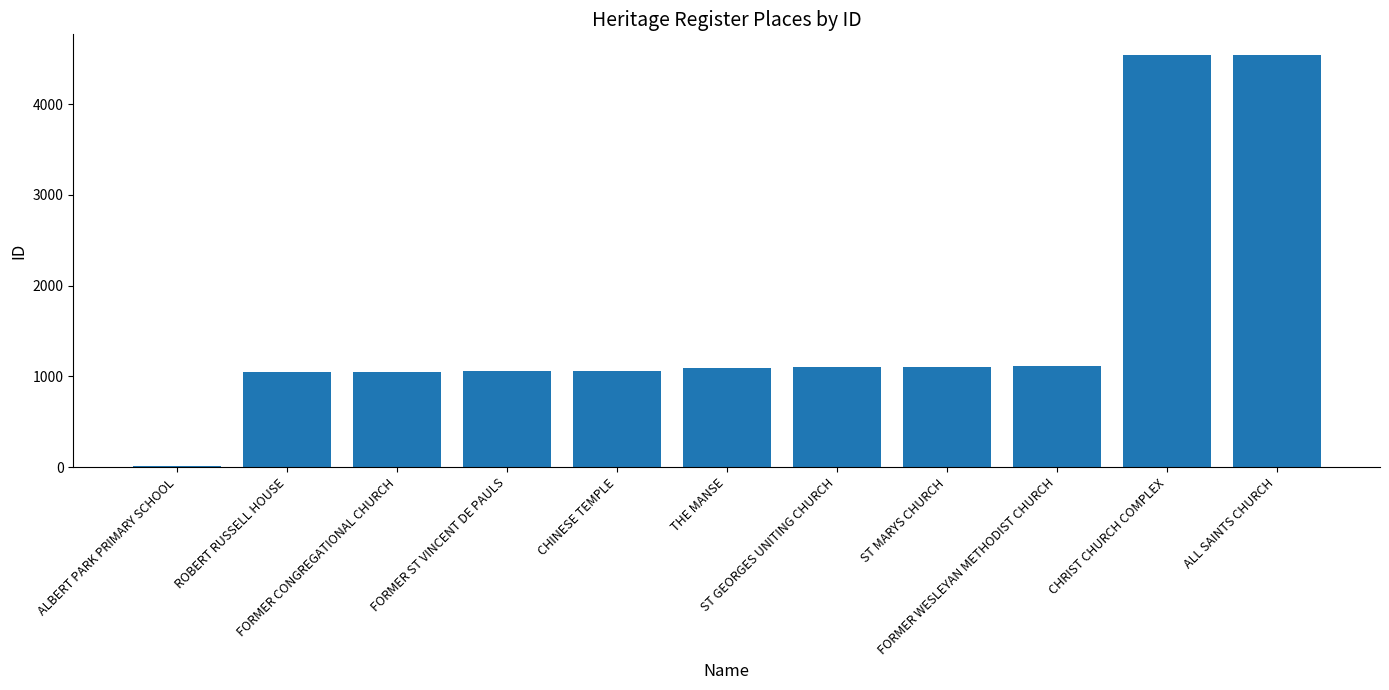

What is the maximum value shown in the chart?

4543